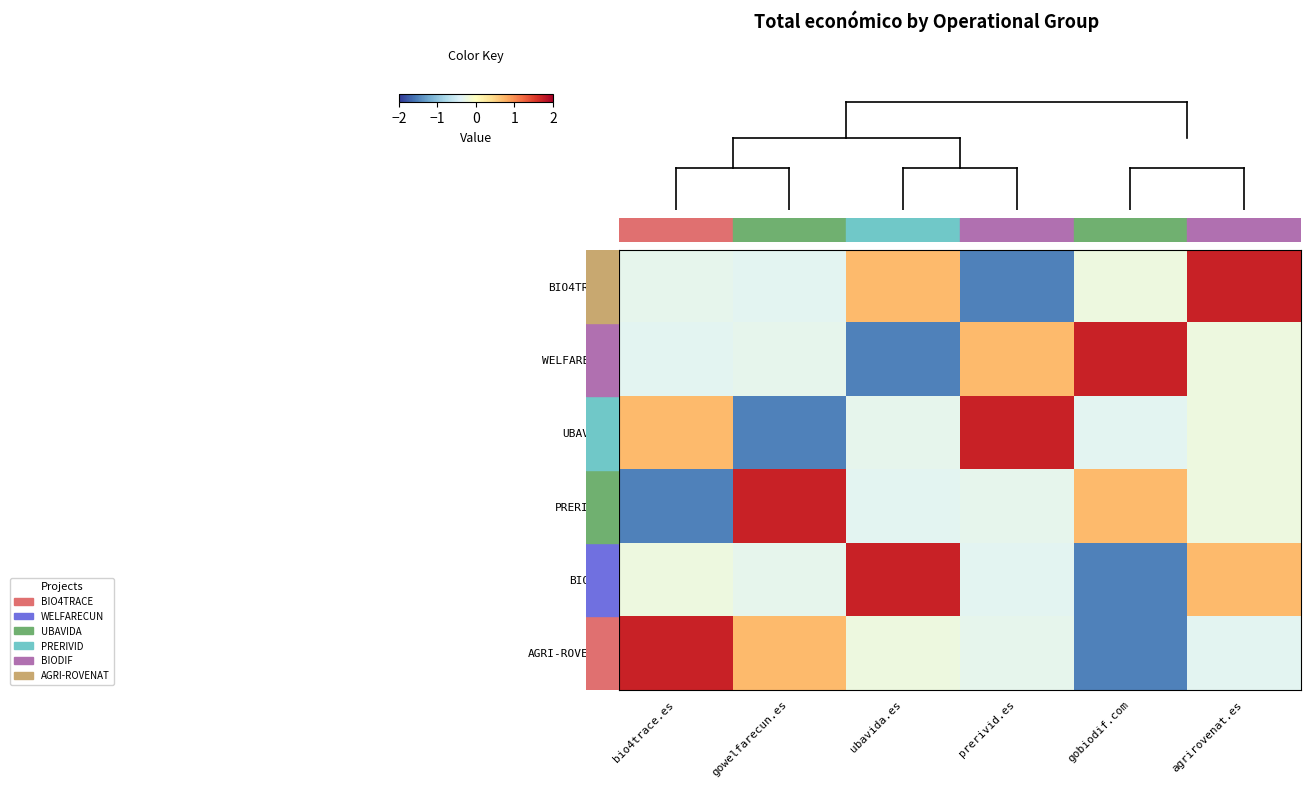

What is the total value across all series at gobiodif.com?

-1.2